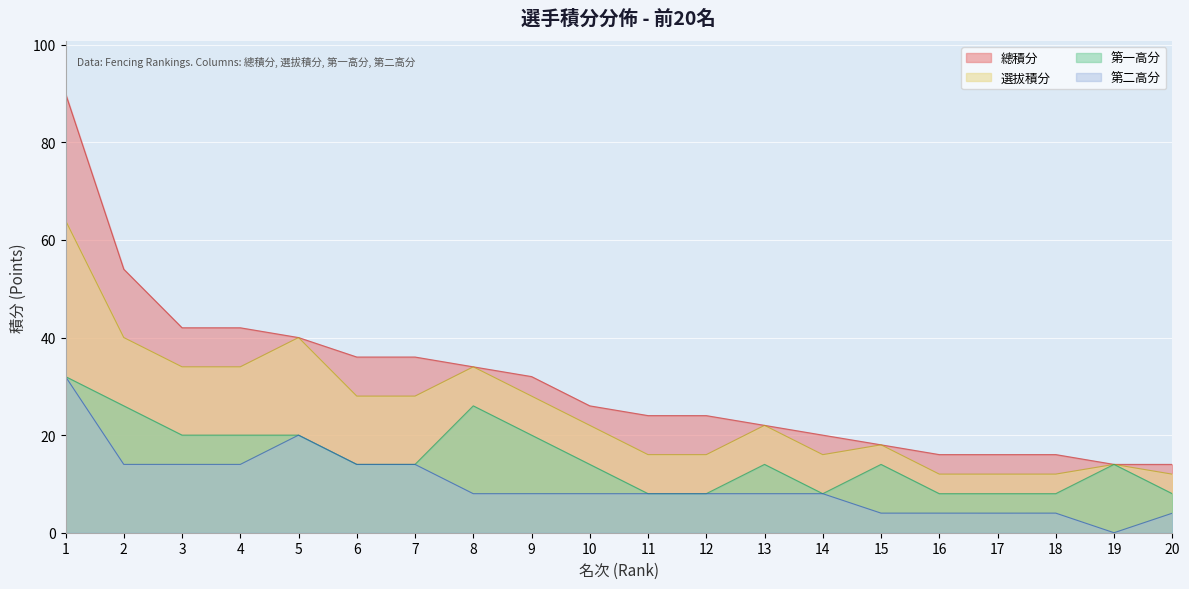

True or false: 第二高分 and 第一高分 cross at least once.

False